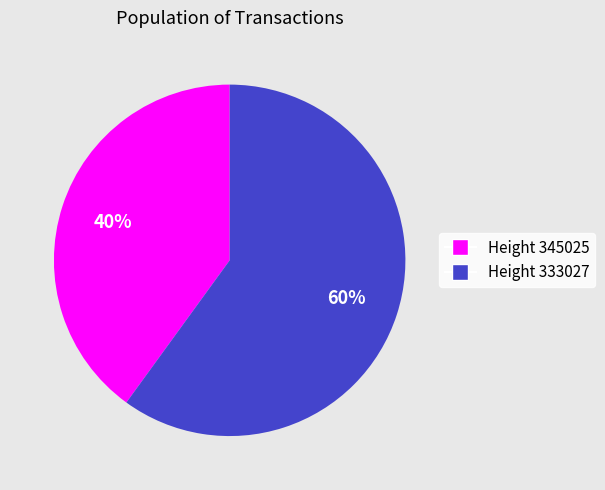

Between Height 333027 and Height 345025, which is larger?

Height 333027